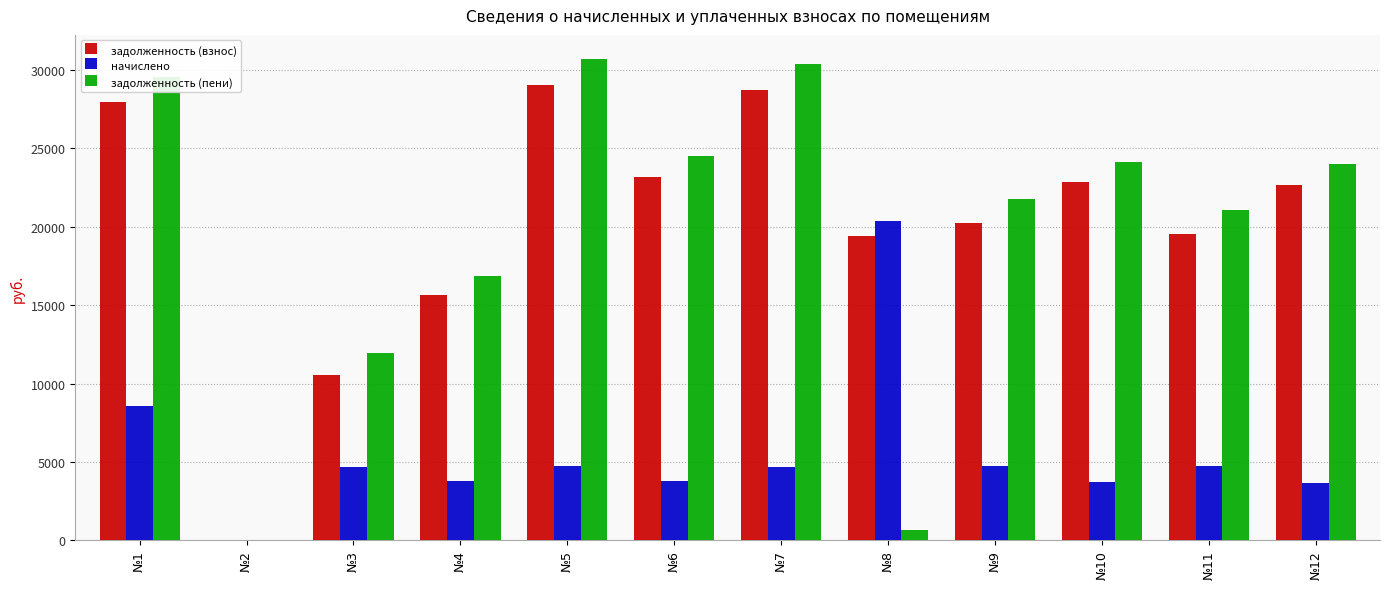

At which label does задолженность (пени) first exceed 24003?

№1